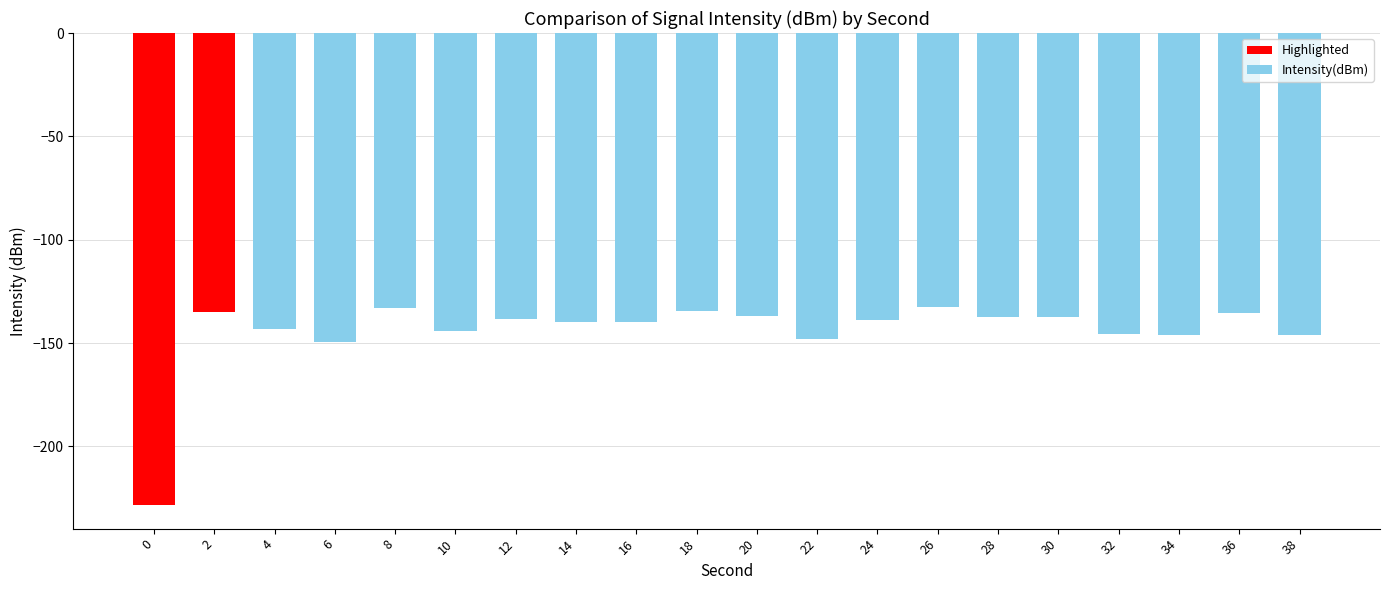

How many data points are above -138?

8